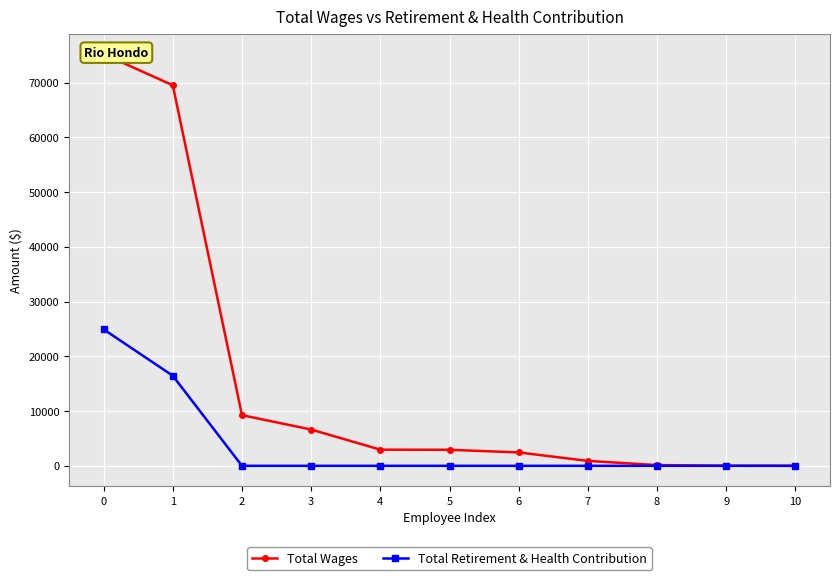

Reading left to right, transcribe all the data shown in this chart.

Total Wages: 0=75204	1=69511	2=9252	3=6627	4=2951	5=2927	6=2447	7=896	8=137	9=20	10=2
Total Retirement & Health Contribution: 0=24927	1=16452	2=0	3=0	4=0	5=0	6=0	7=0	8=0	9=0	10=0